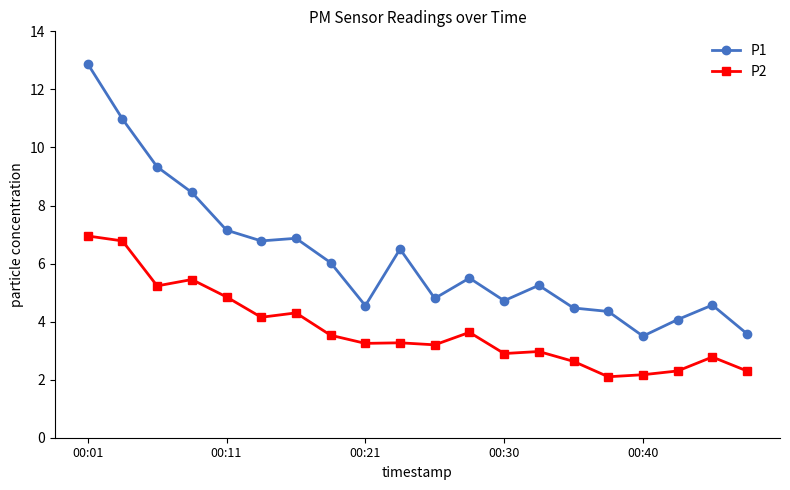

Rank the series by their average value, from highest to lowest.

P1, P2